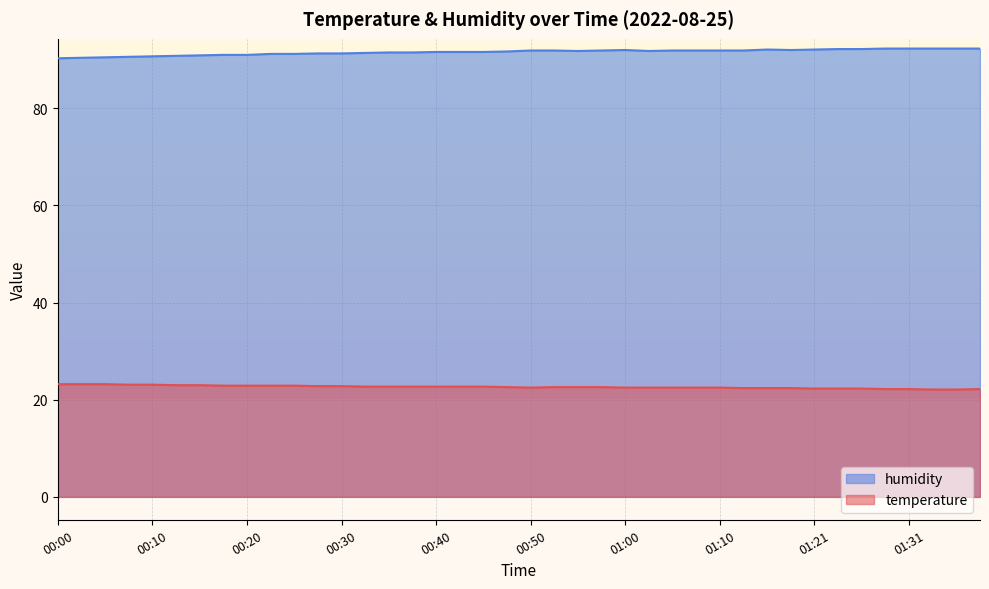

At how many categories does at least one series exceed 44?

40